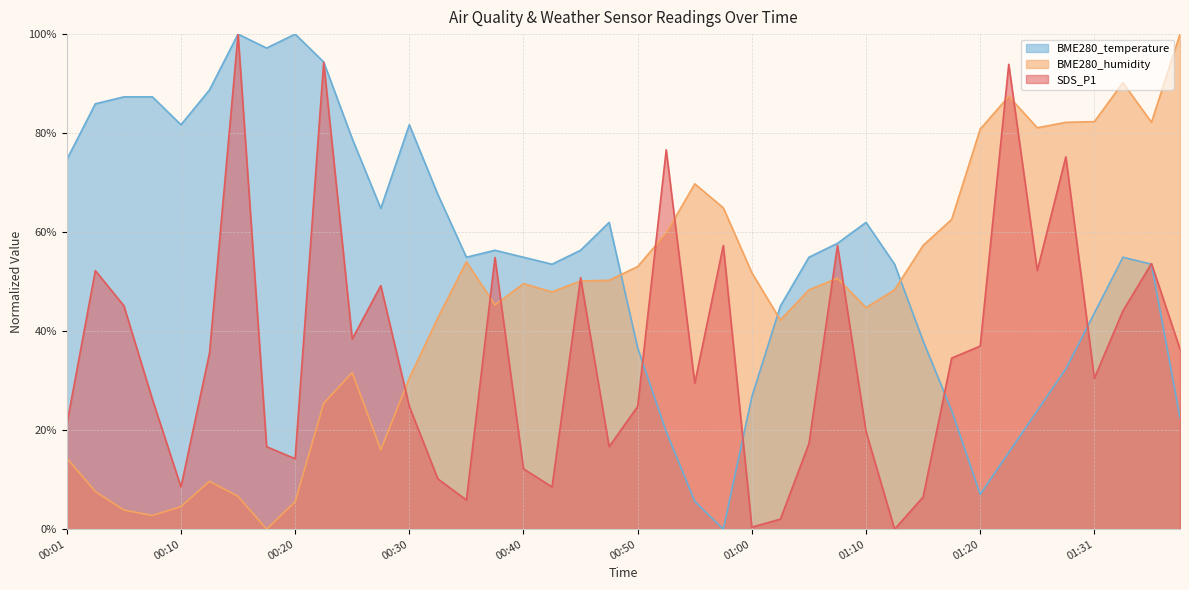

The value of BME280_temperature at 00:18 is 97.2. True or false?

True